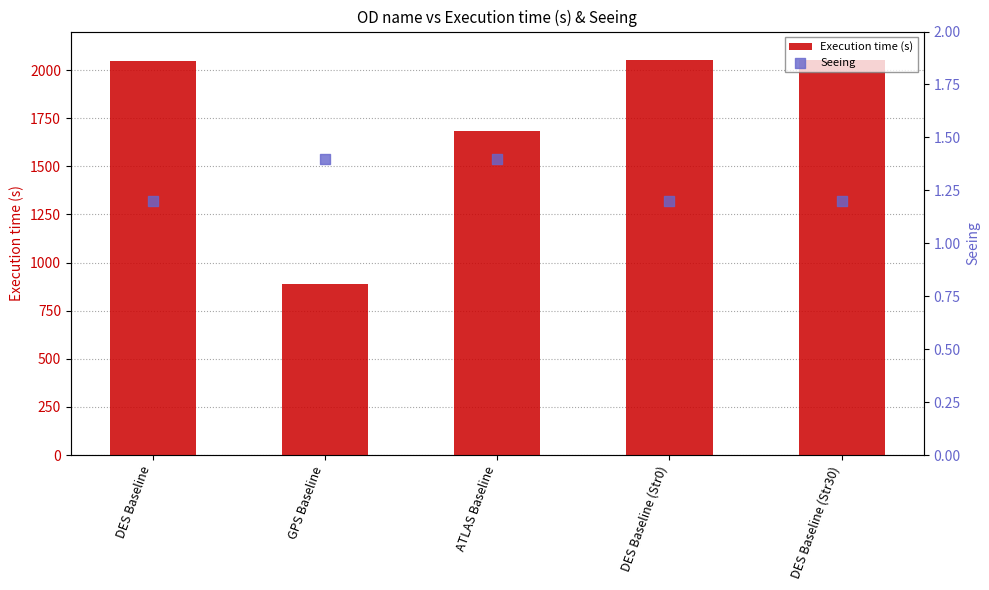

Which series has the largest Y range (max minus min)?

Execution time (s)